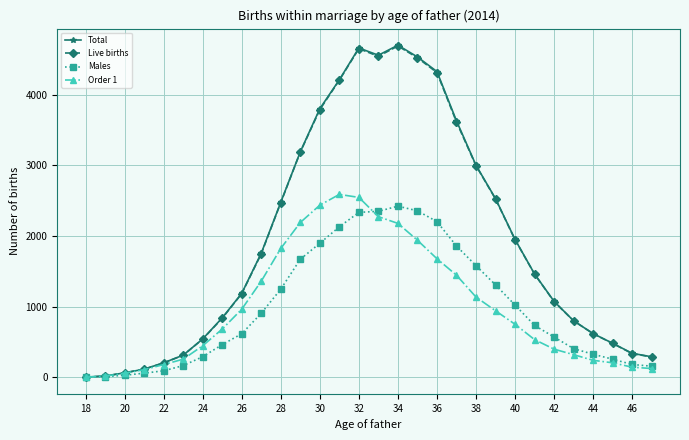

At how many categories does at least one series exceed 3334?

8